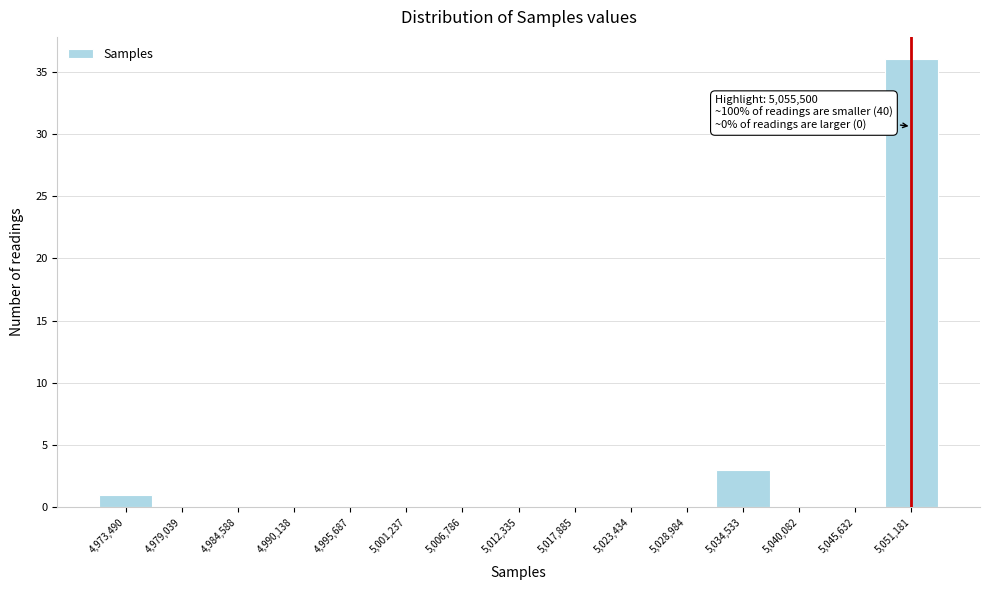

Reading left to right, transcribe all the data shown in this chart.

4,973,490=1	4,979,039=0	4,984,588=0	4,990,138=0	4,995,687=0	5,001,237=0	5,006,786=0	5,012,335=0	5,017,885=0	5,023,434=0	5,028,984=0	5,034,533=3	5,040,082=0	5,045,632=0	5,051,181=36